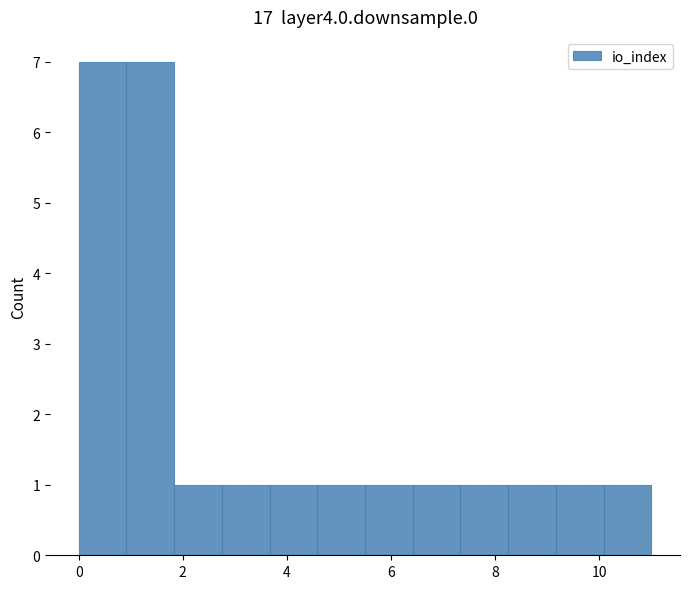

How tall is the bar that spans 1.0 to 1.8 on the x-axis? Neither the bar edges nor the heights are printed on the chart, so give them approximately, as read against the axes.

7